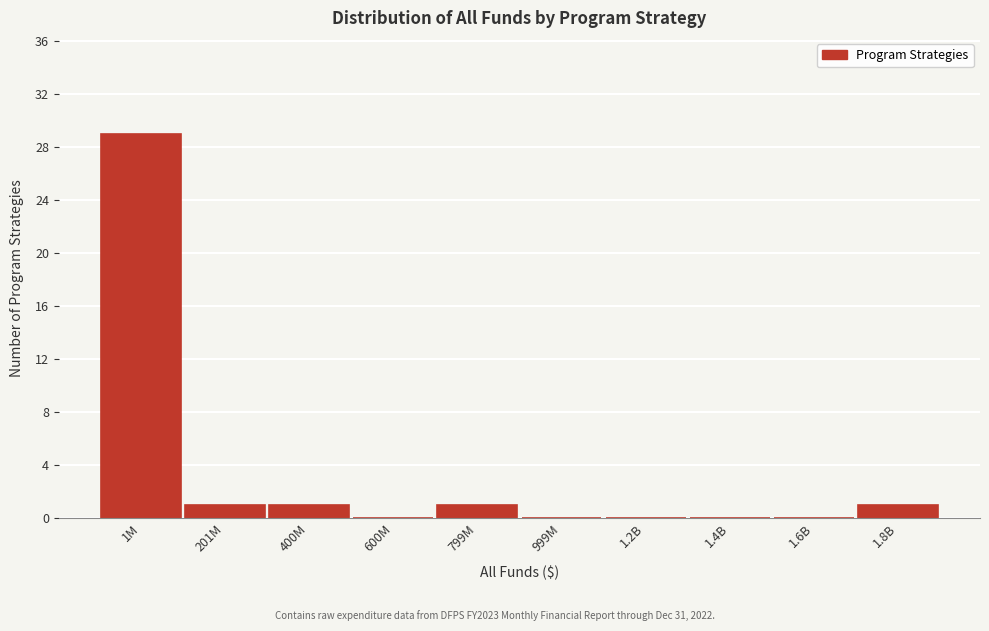

Reading left to right, what are all the values shown in this chart?

1M=29	201M=1	400M=1	600M=0	799M=1	999M=0	1.2B=0	1.4B=0	1.6B=0	1.8B=1